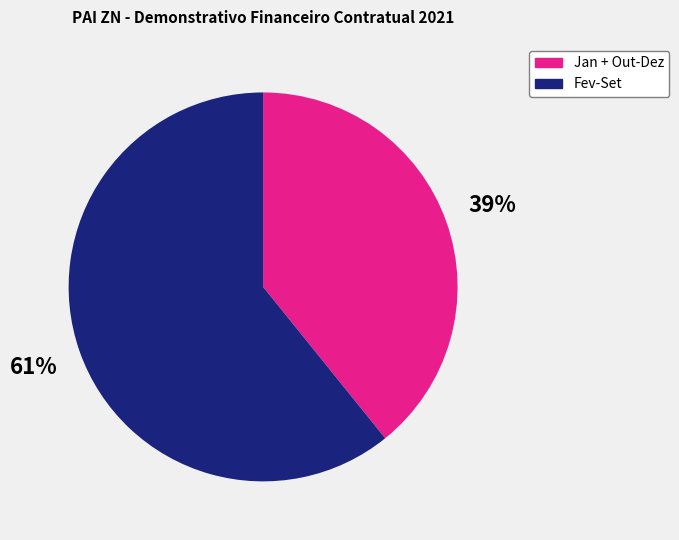

Is there a majority slice in this chart?

Yes